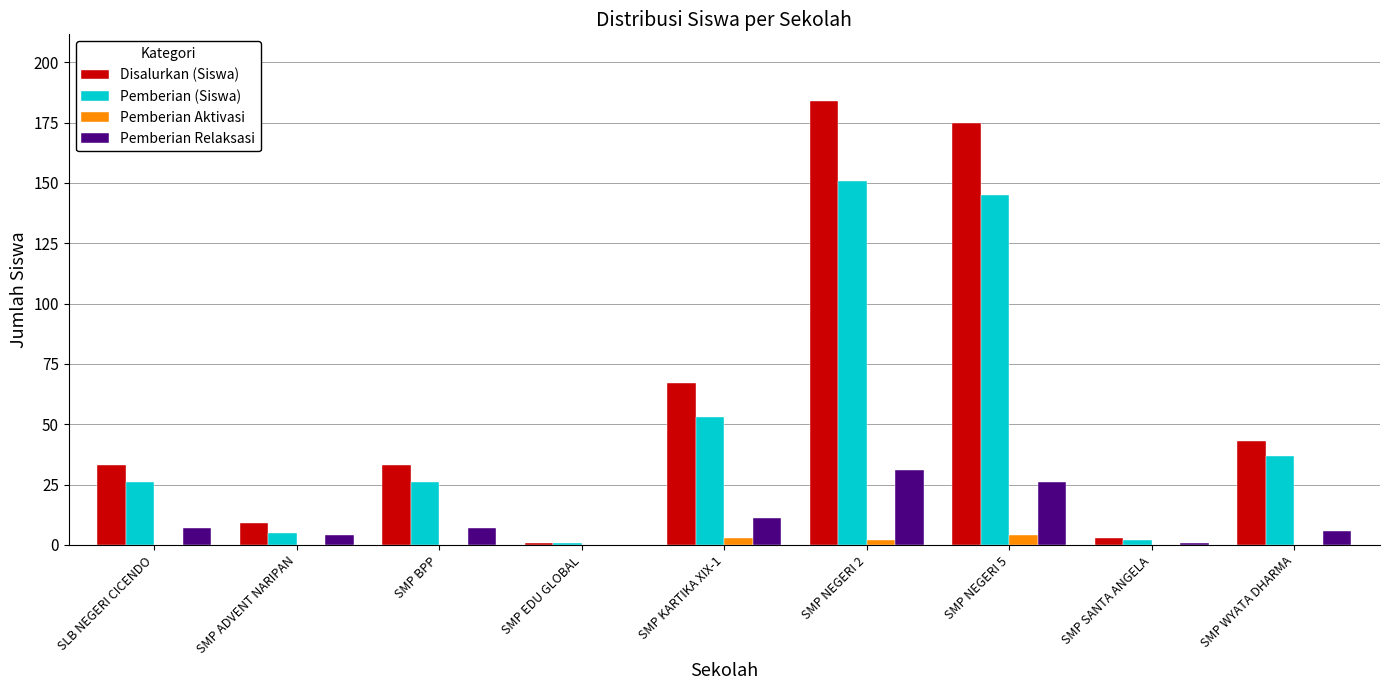

Between SMP ADVENT NARIPAN and SMP SANTA ANGELA, which series saw the biggest shift?

Disalurkan (Siswa)